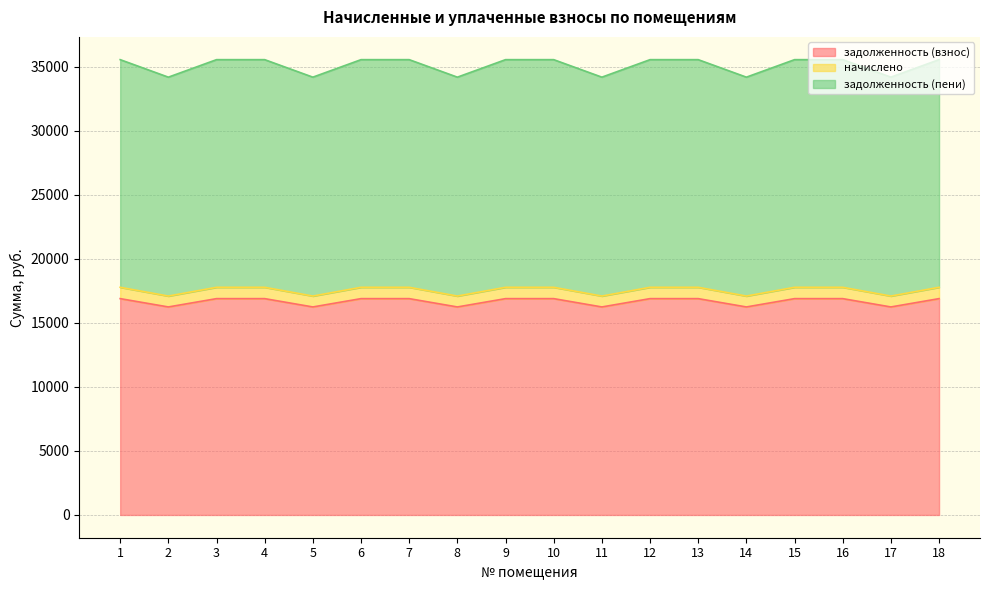

Between 11 and 13, which series saw the biggest shift?

задолженность (пени)